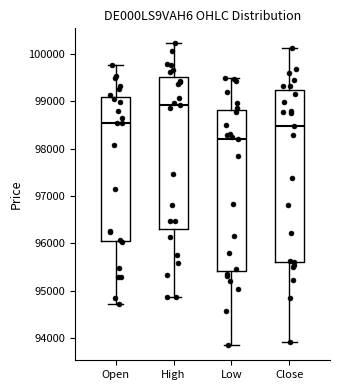

Reading left to right, transcribe this box plot: for each box, give where its median line is, the range the box spans, and where its two whiskers end, as read against the y-axis. The values are not printed on the chart, so give them approximately, as read against the axis.

Open: median 98500, box 96100 to 99100, whiskers 94700 to 99800
High: median 98900, box 96300 to 99500, whiskers 94900 to 100200
Low: median 98200, box 95400 to 98800, whiskers 93900 to 99500
Close: median 98500, box 95600 to 99200, whiskers 93900 to 100100